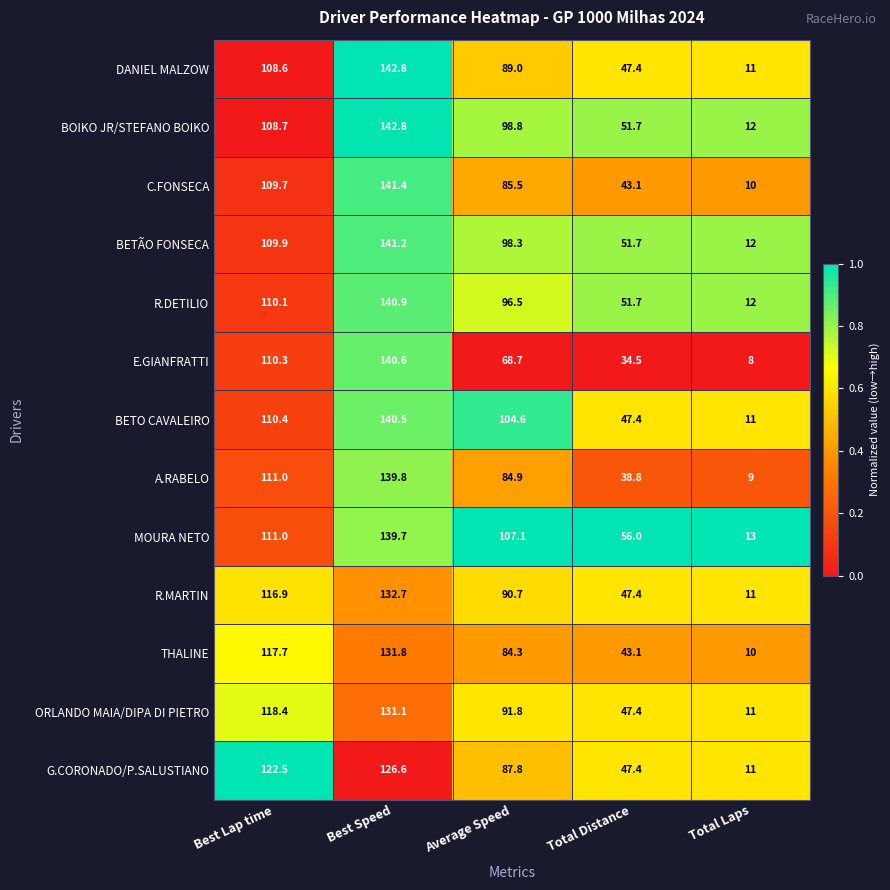

Rank the categories by BOIKO JR/STEFANO BOIKO value from lowest to highest.

Total Laps, Total Distance, Average Speed, Best Lap time, Best Speed